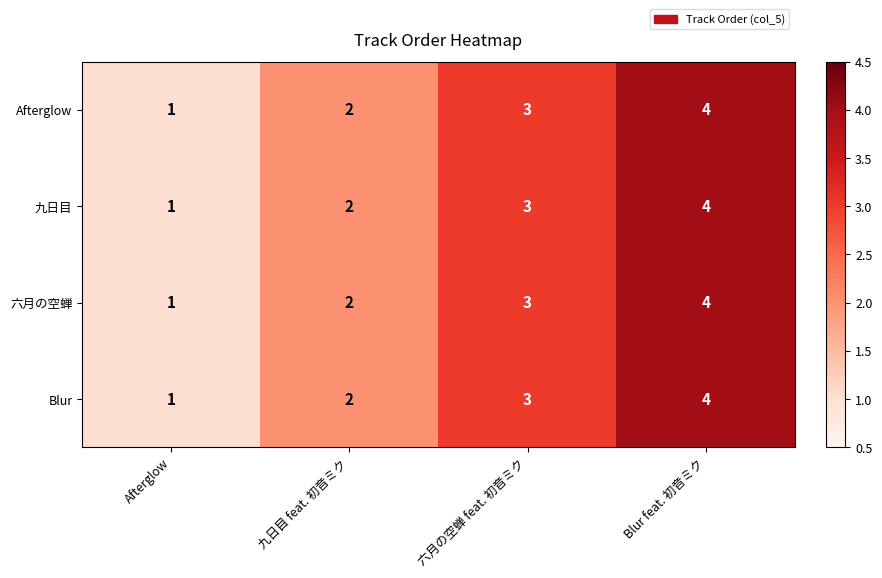

How many categories are shown in the chart?

4